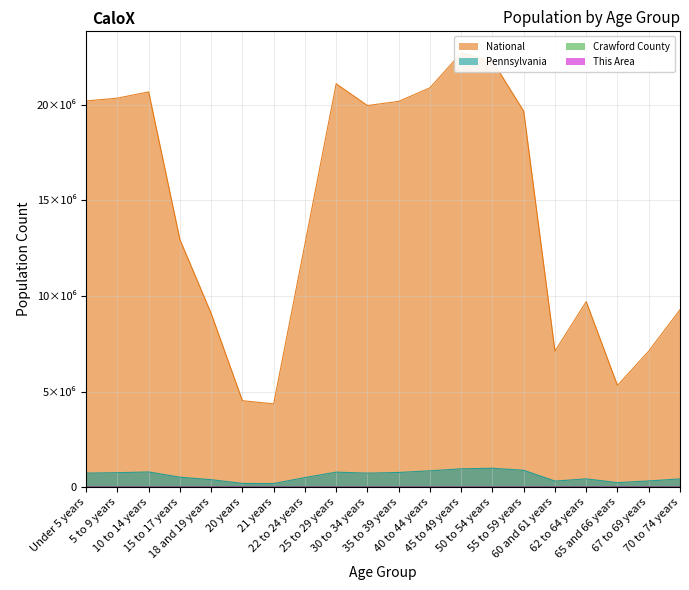

How many lines are shown in the chart?

4